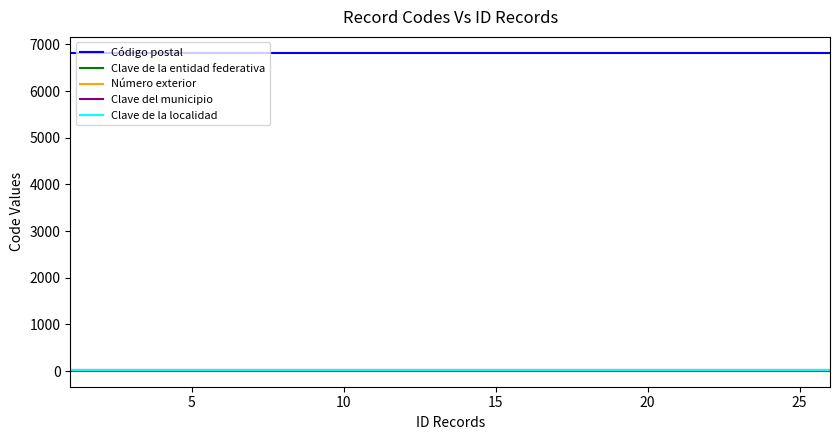

True or false: Clave de la entidad federativa and Código postal intersect in this chart.

False